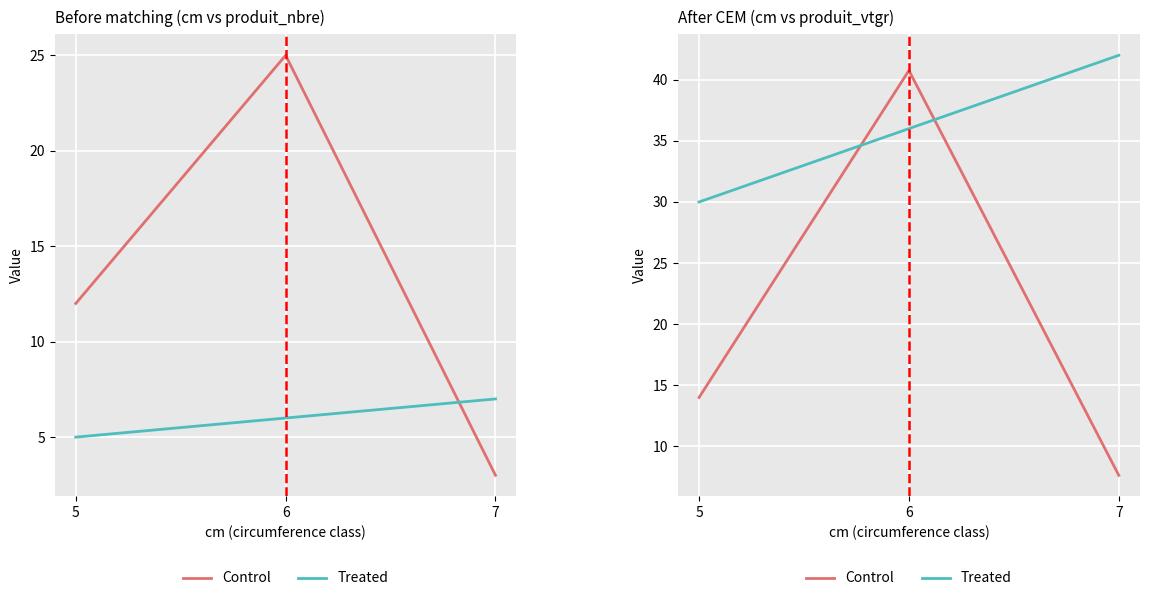

What is the minimum value for Treated?

30.0